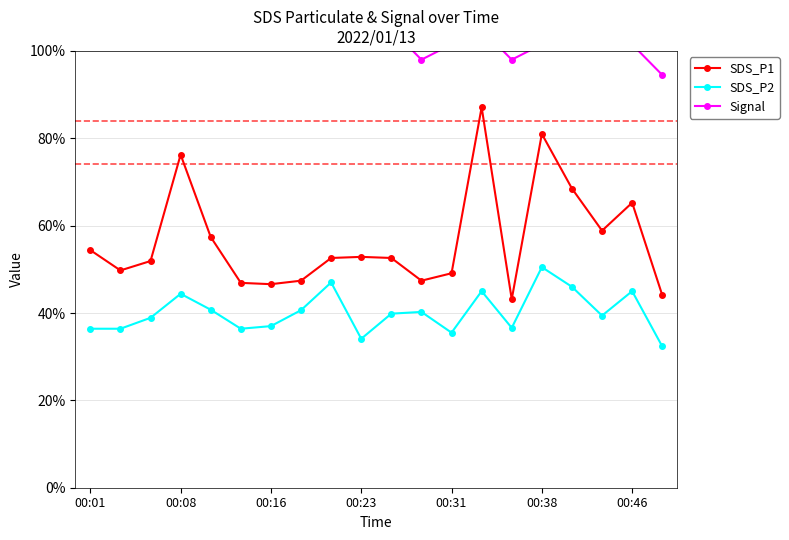

What is the highest value of the SDS_P1 series?

87.1